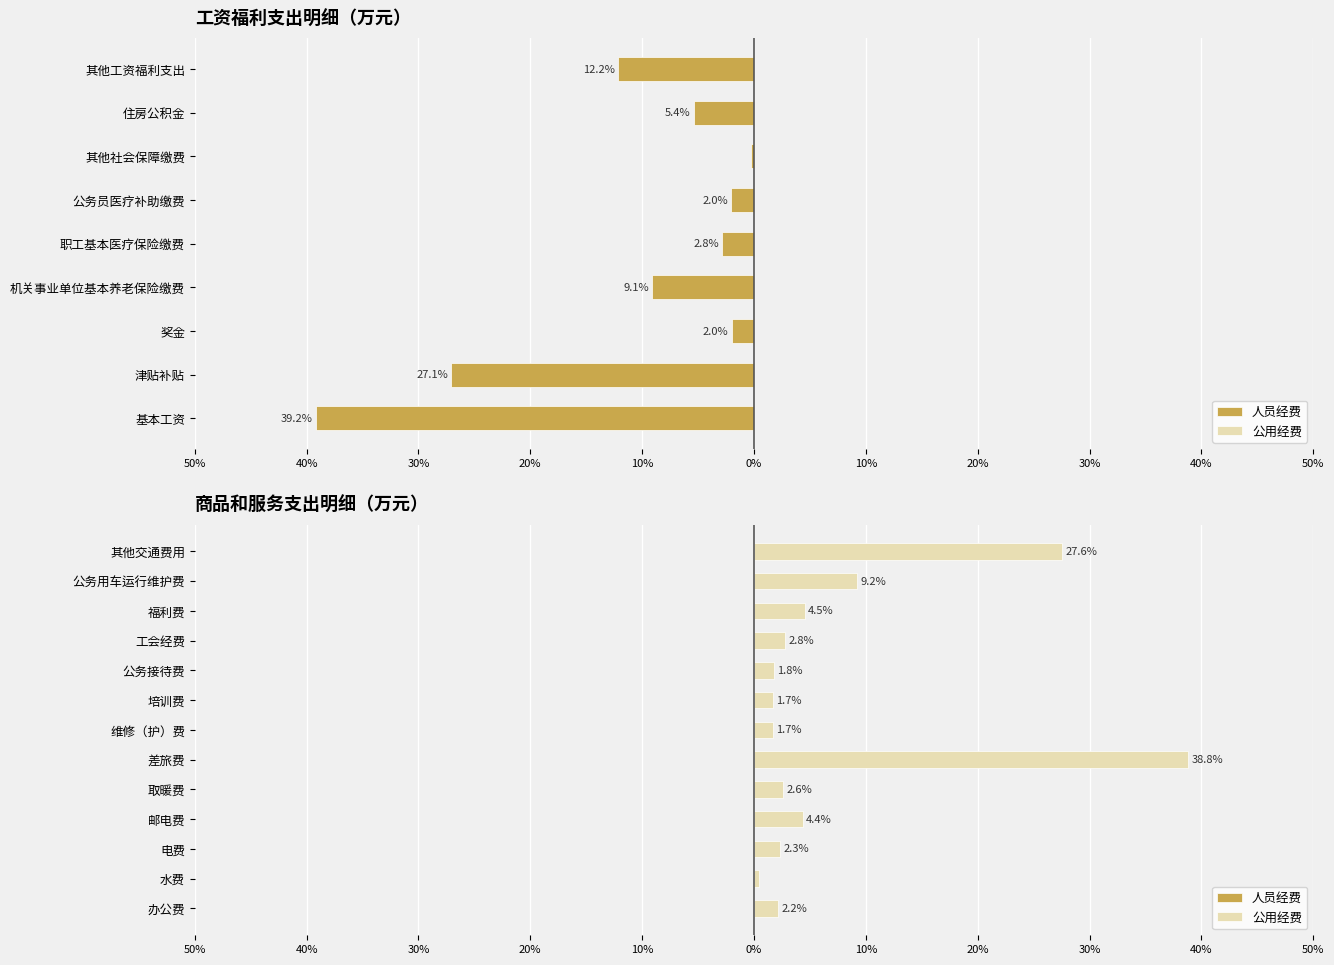

Rank the series by their maximum value, from lowest to highest.

人员经费, 公用经费